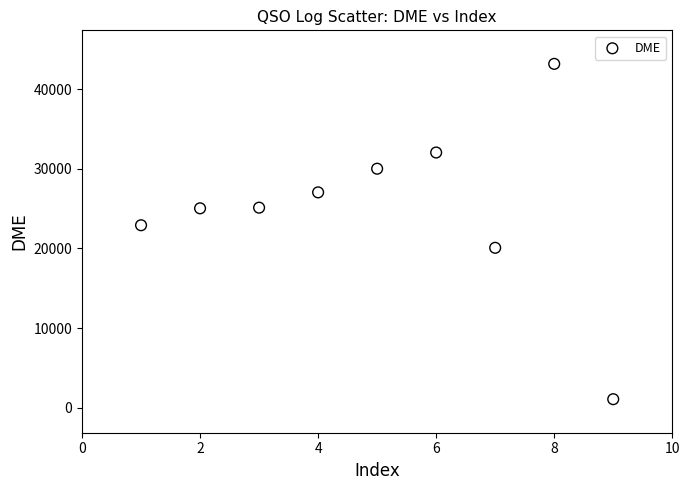

What Y value in the scatter plot is closest to 22118?

22908